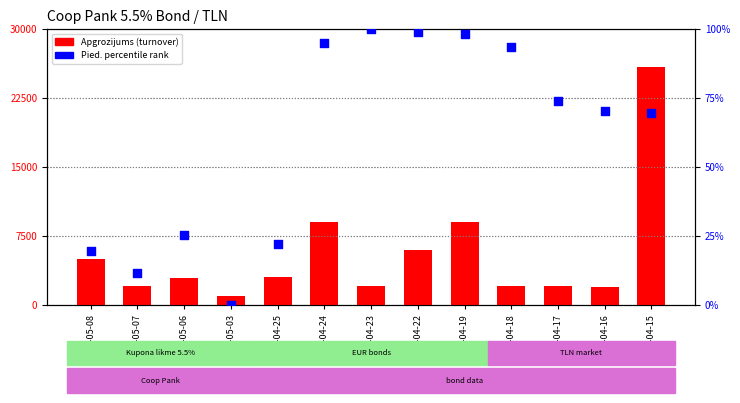

What are all the series names shown in the legend?

Apgrozijums (turnover), Pied. (percentile)